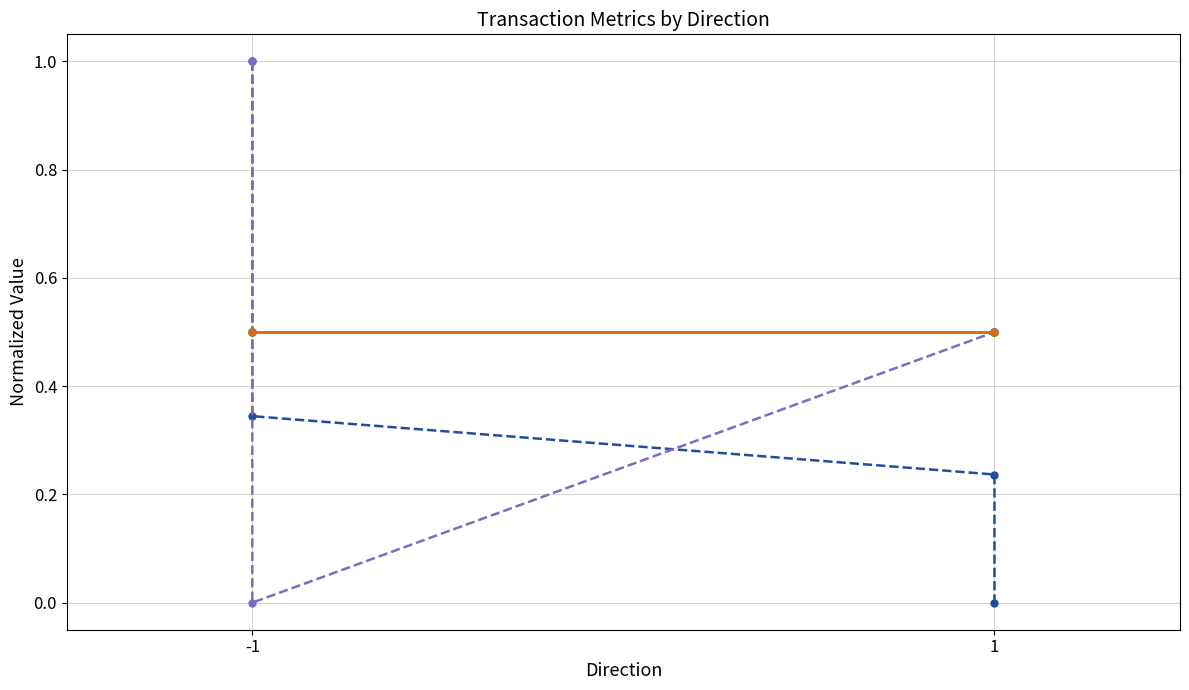

True or false: value and valid_mainchain cross at least once.

False